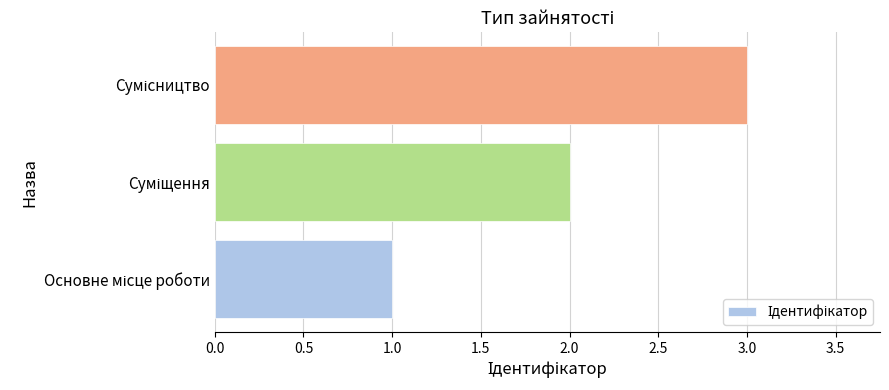

How many values are below 2?

1